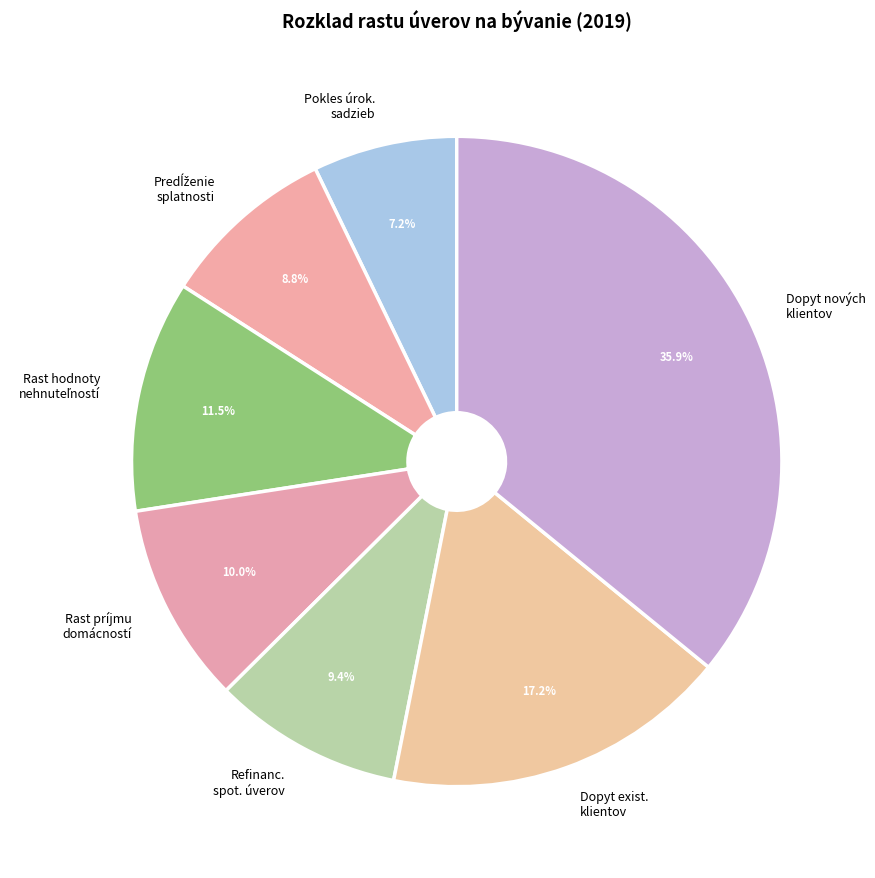

Between Refinanc. spot. úverov and Pokles úrok. sadzieb, which is larger?

Refinanc. spot. úverov